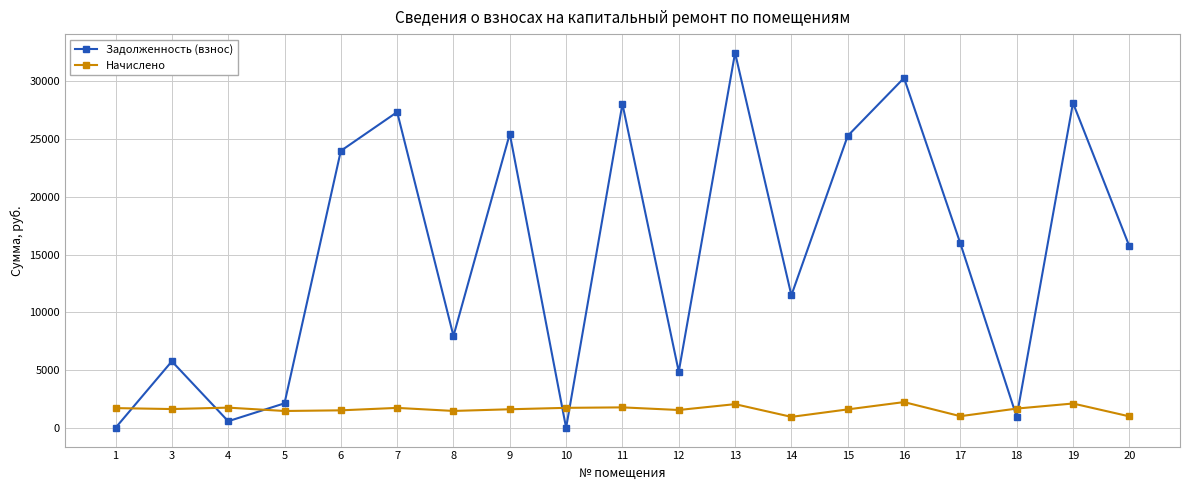

At which category is the sum across all series the highest?

13